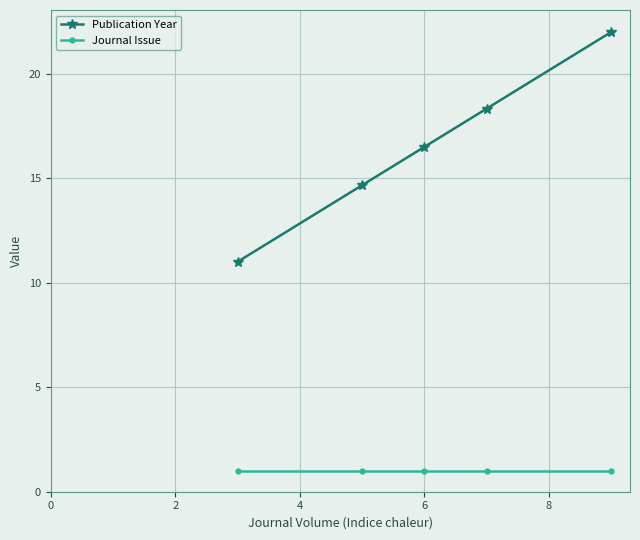

Does the chart have visible grid lines?

Yes